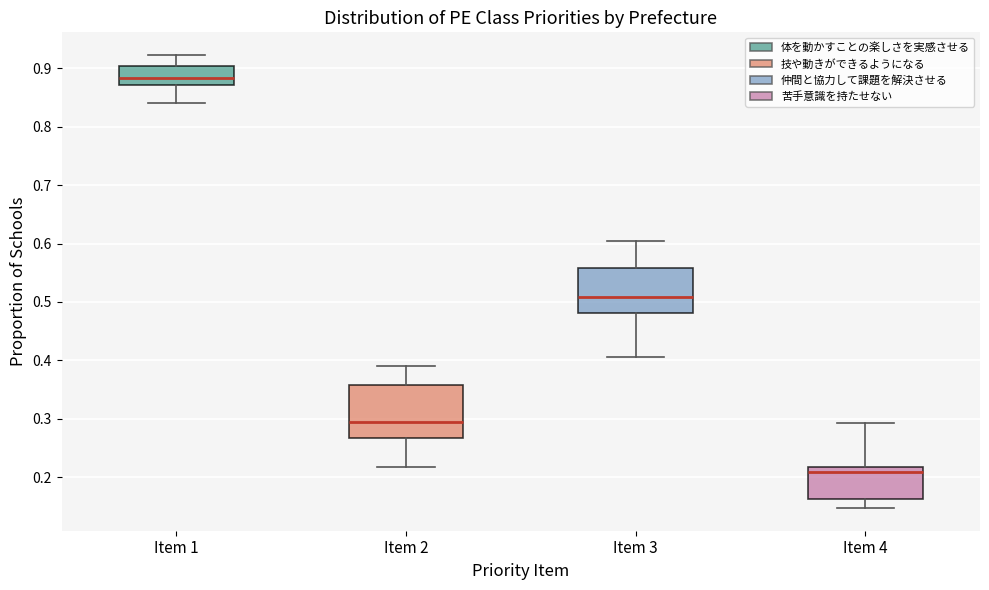

Reading left to right, read every box against the y-axis: the position of its median line, the range the box covers, and the ends of its whiskers. The values are not printed on the chart, so give them approximately, as read against the axis.

Item 1: median 0.88, box 0.87 to 0.90, whiskers 0.84 to 0.92
Item 2: median 0.30, box 0.27 to 0.36, whiskers 0.22 to 0.39
Item 3: median 0.51, box 0.48 to 0.56, whiskers 0.41 to 0.61
Item 4: median 0.21, box 0.16 to 0.22, whiskers 0.15 to 0.29